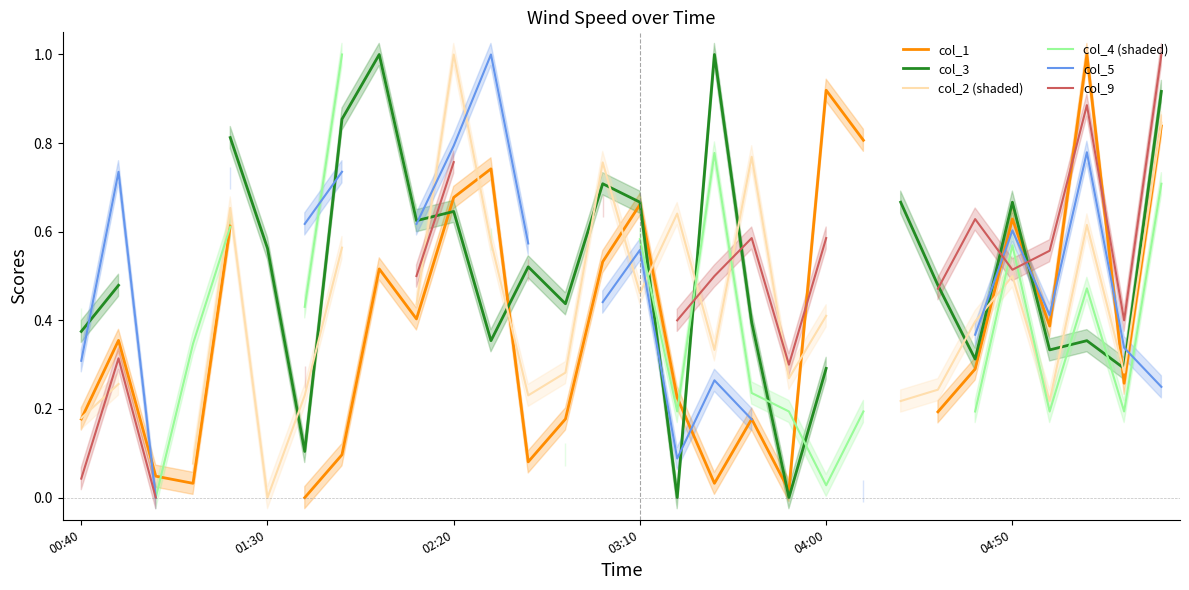

What is the highest value of the col_1 series?

1.0